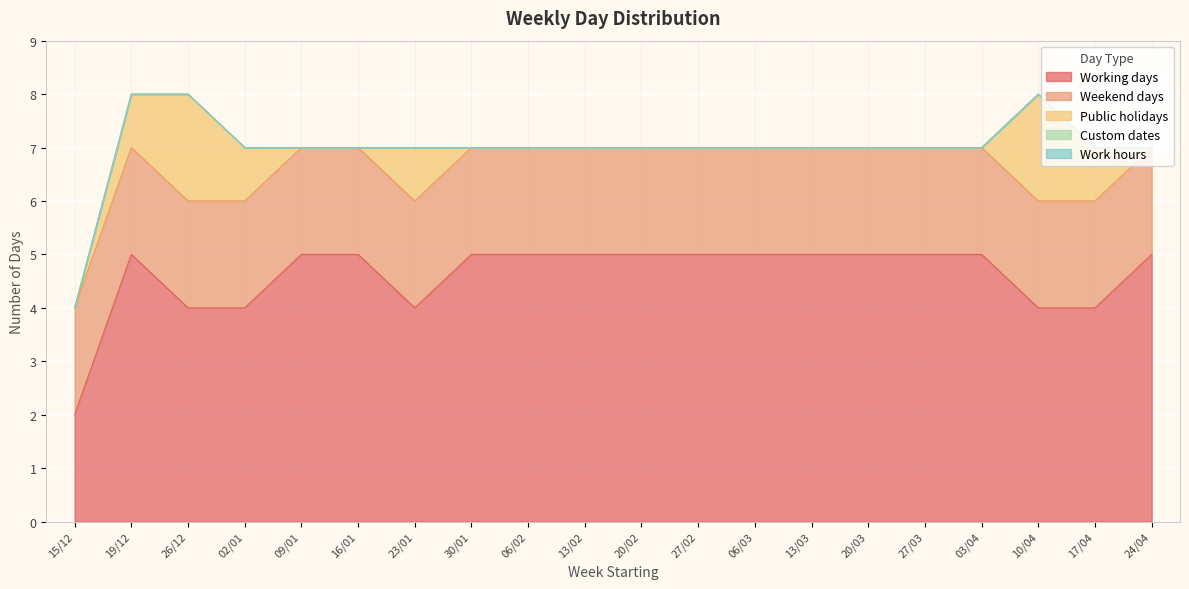

List the series in order of their peak value, highest first.

Working days, Weekend days, Public holidays, Custom dates, Work hours